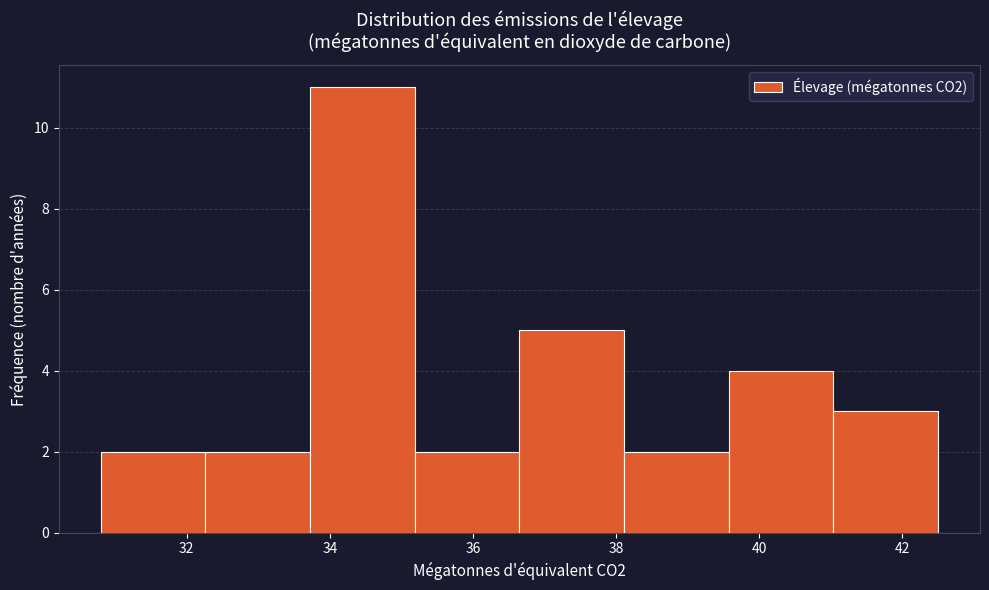

Reading left to right, list every bar in this chart as the range it spans on the x-axis followed by its height. Neither the bar edges nor the heights are printed on the chart, so give them approximately, as read against the axes.

30.8 to 32.2: 2
32.2 to 33.8: 2
33.8 to 35.2: 11
35.2 to 36.6: 2
36.6 to 38.2: 5
38.2 to 39.6: 2
39.6 to 41.0: 4
41.0 to 42.6: 3